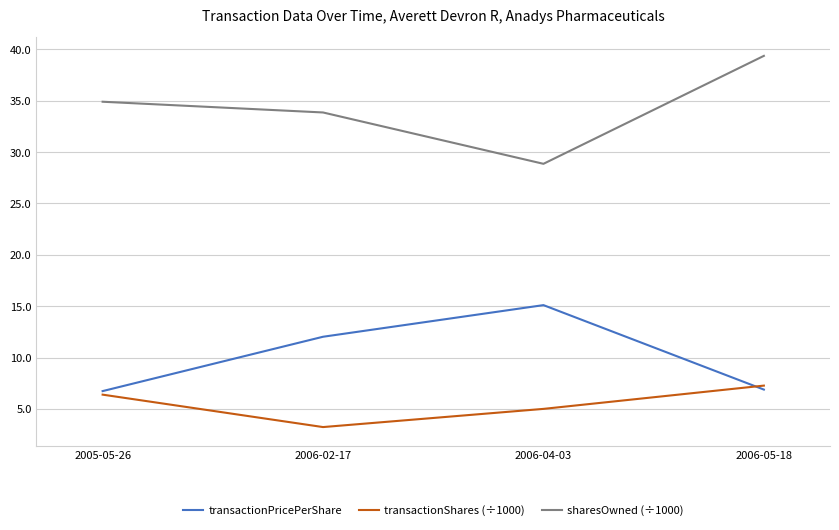

How many values in the transactionShares (÷1000) series are below 6?

2